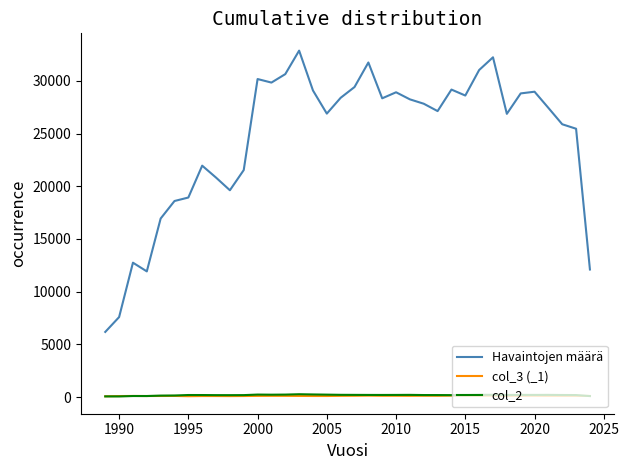

What is the minimum value shown in the chart?

71.0